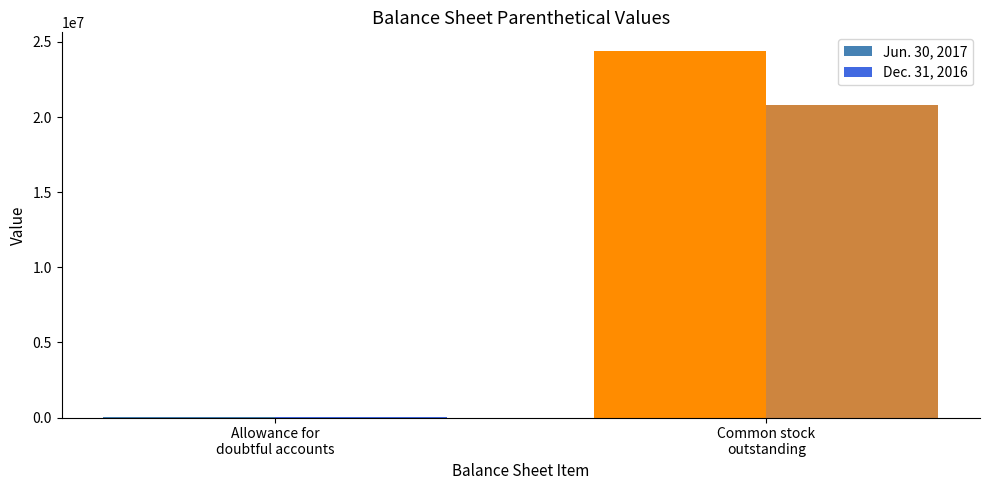

The value of Dec. 31, 2016 at Allowance for
doubtful accounts is 14000. True or false?

True